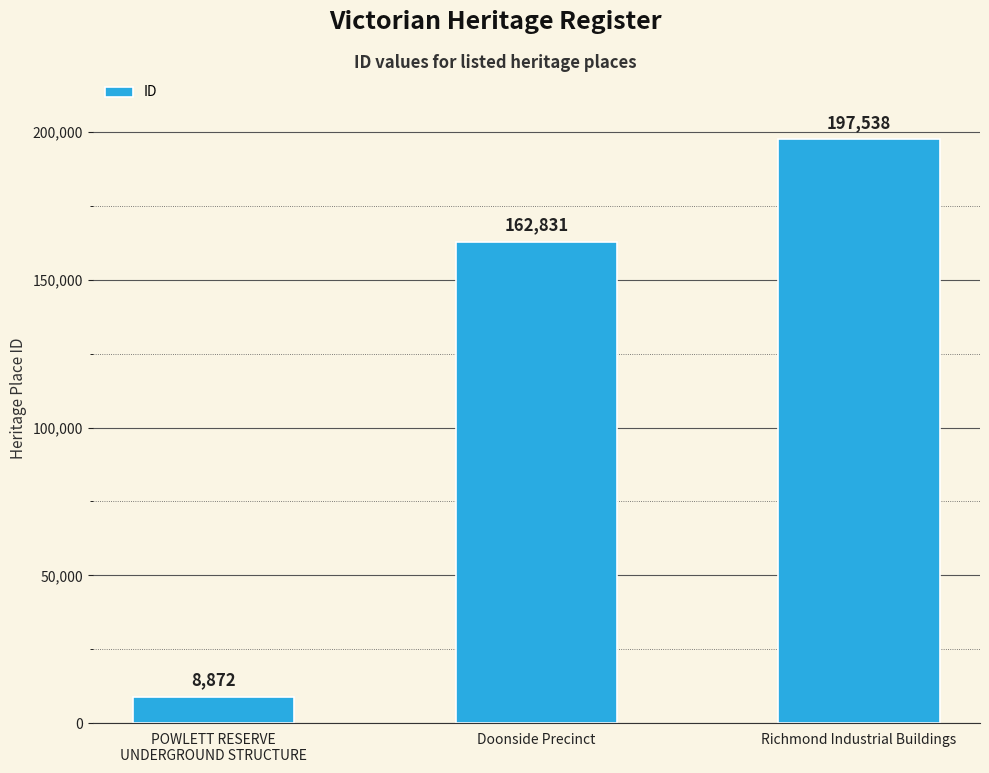

Between Richmond Industrial Buildings and Doonside Precinct, which is larger?

Richmond Industrial Buildings